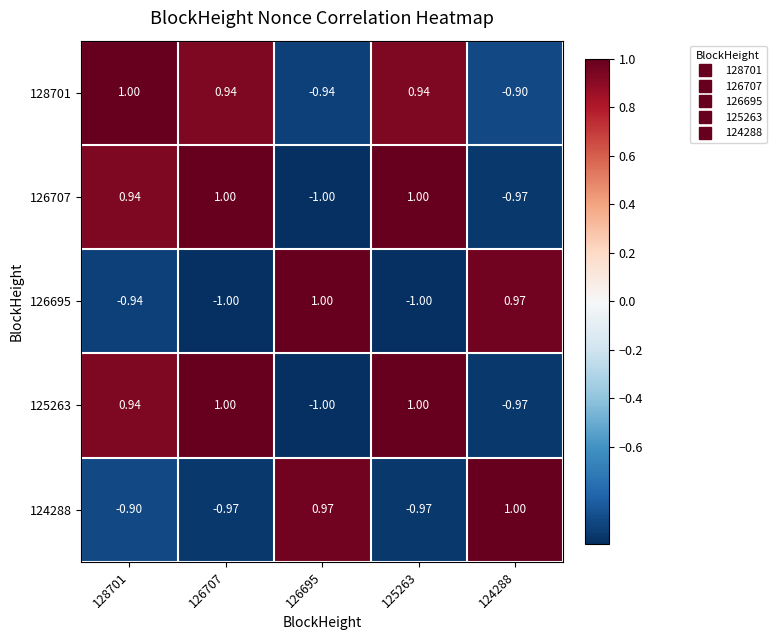

Is the value of 128701 at 126695 greater than the value of 125263 at 128701?

No